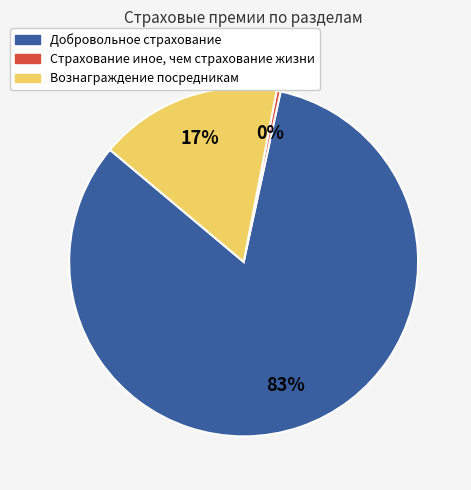

Rank the categories by value from highest to lowest.

Добровольное страхование, Вознаграждение посредникам, Страхование иное, чем страхование жизни